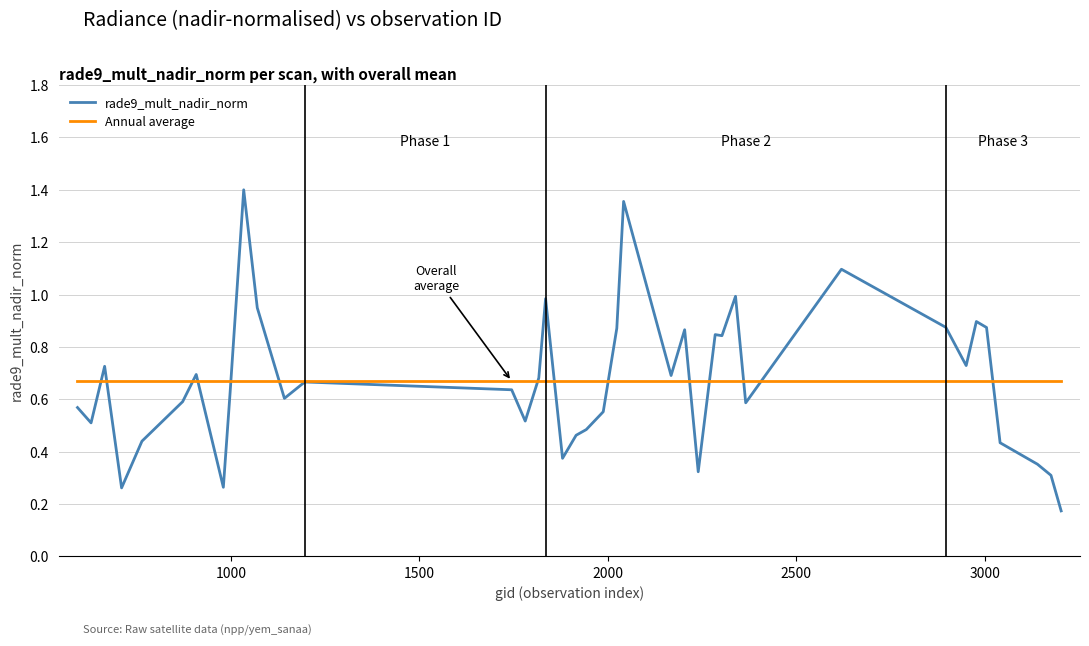

Which series has the largest range (max minus min)?

rade9_mult_nadir_norm